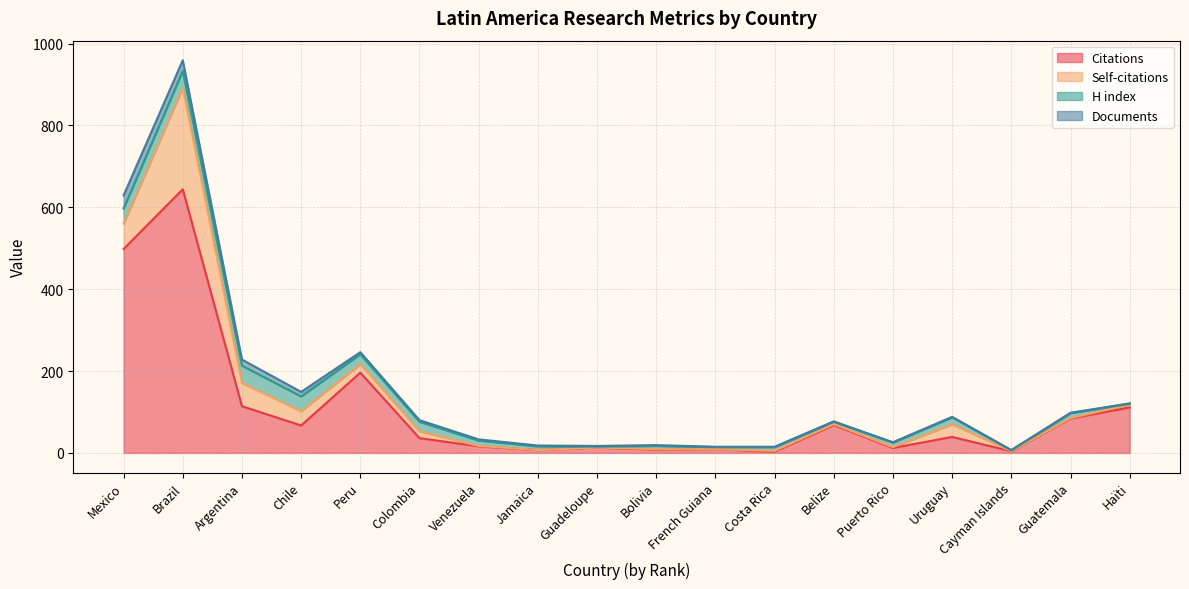

Where is Citations nearest to the value 323?

Peru